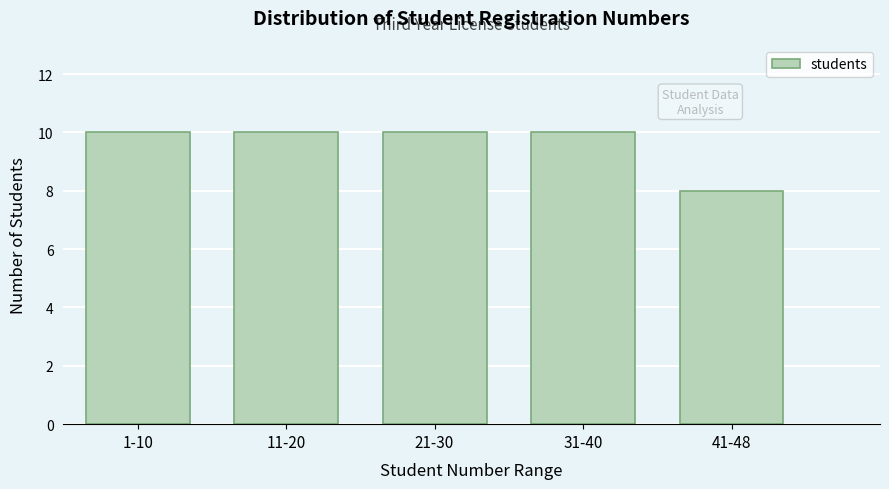

Reading left to right, what are all the values shown in this chart?

1-10=10	11-20=10	21-30=10	31-40=10	41-48=8